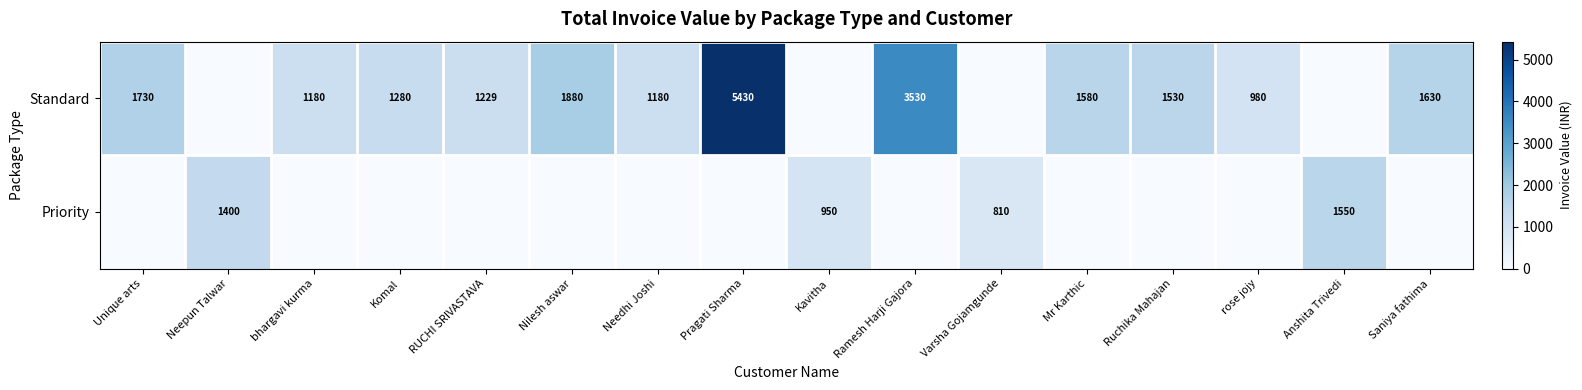

What is the difference between the Standard values at Pragati Sharma and bhargavi kurma?

4250